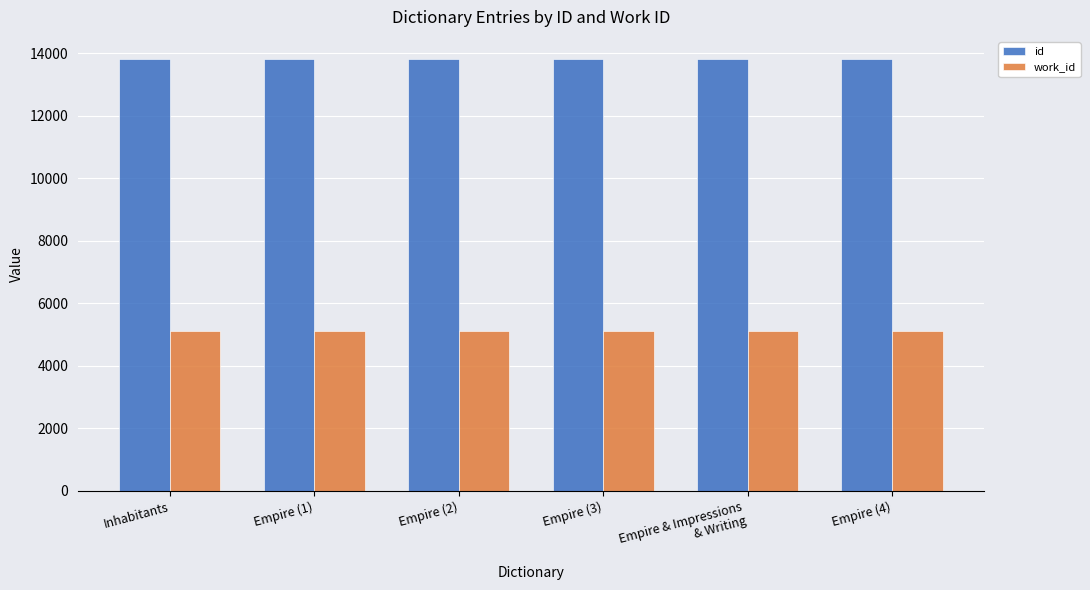

Is the value of id at Empire (3) greater than the value of work_id at Empire (1)?

Yes